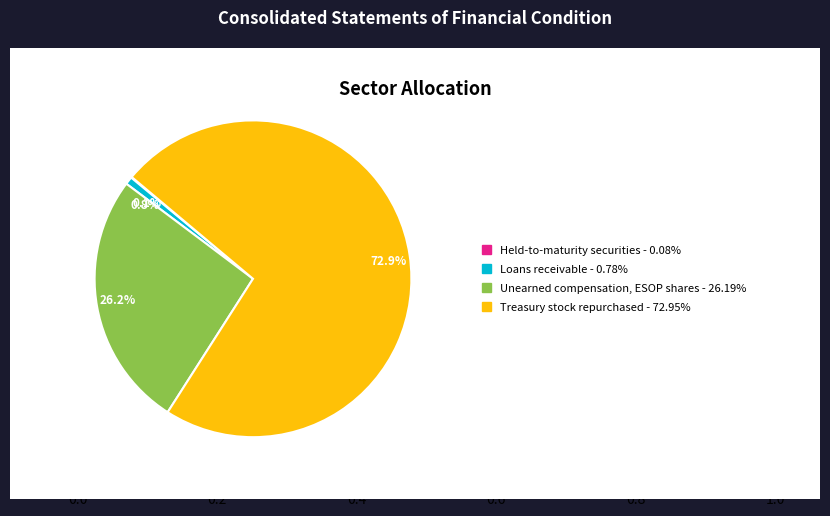

To the nearest percent, what portion does Treasury stock repurchased represent?

73%